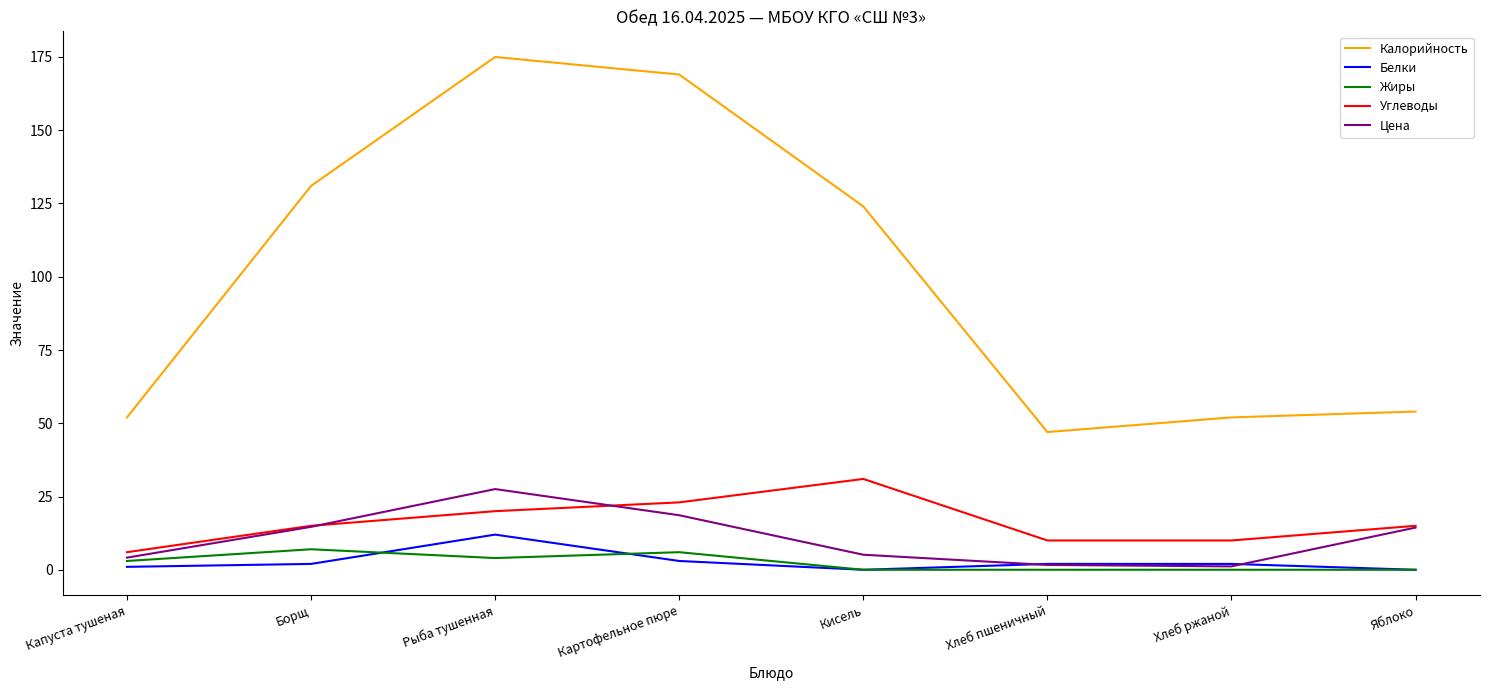

What are all the series names shown in the legend?

Калорийность, Белки, Жиры, Углеводы, Цена